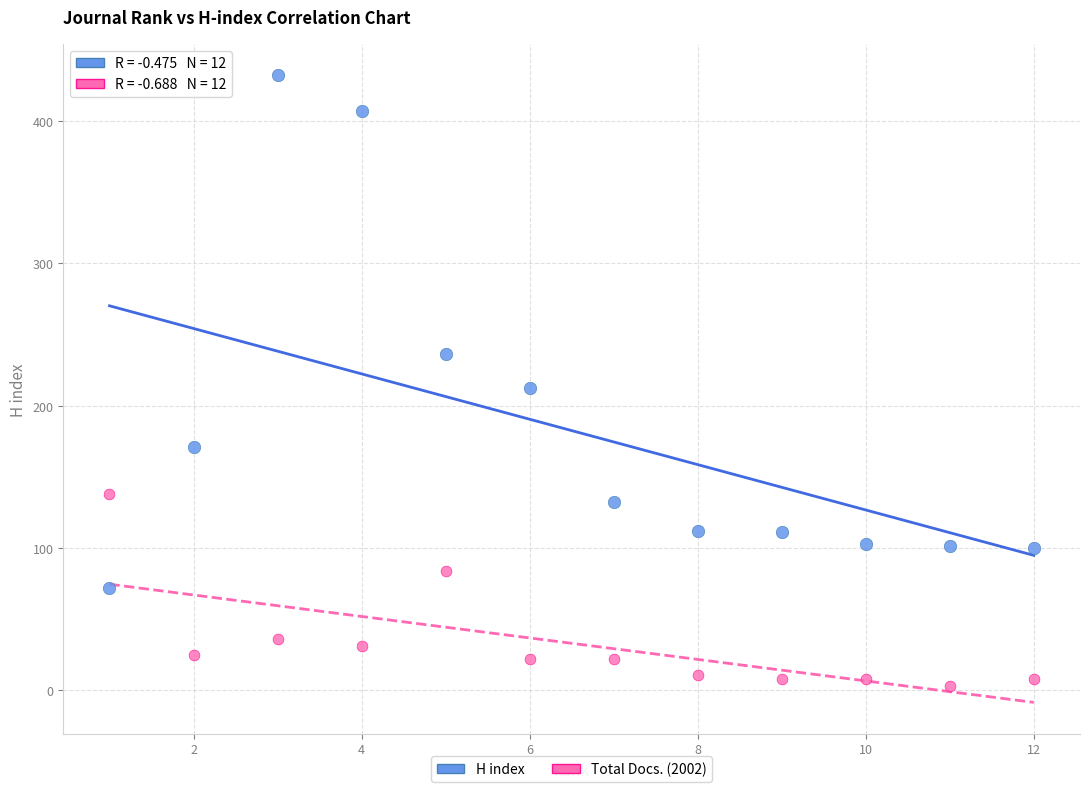

Which series contains the highest Y value?

H index